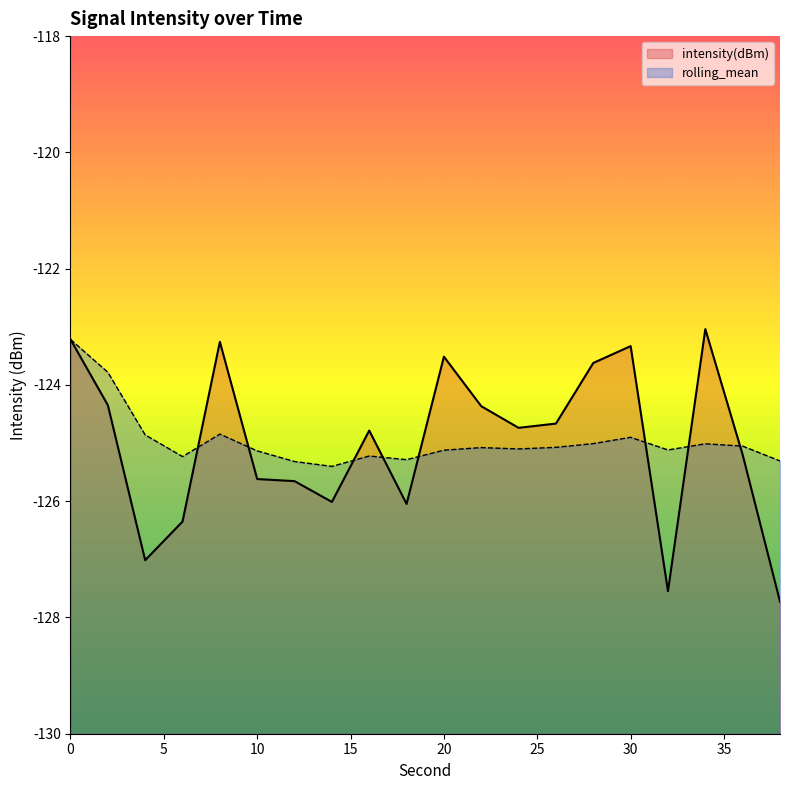

True or false: intensity(dBm) and rolling_mean intersect in this chart.

True